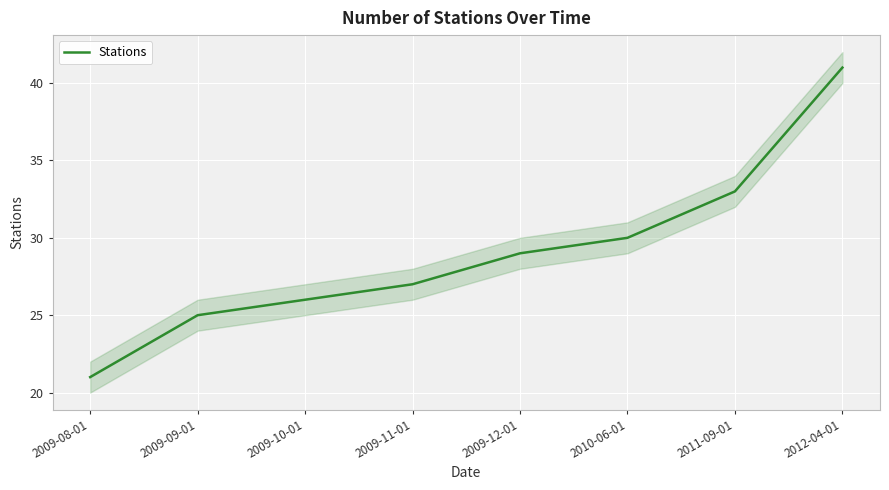

What is the difference between the second highest and minimum values?

12